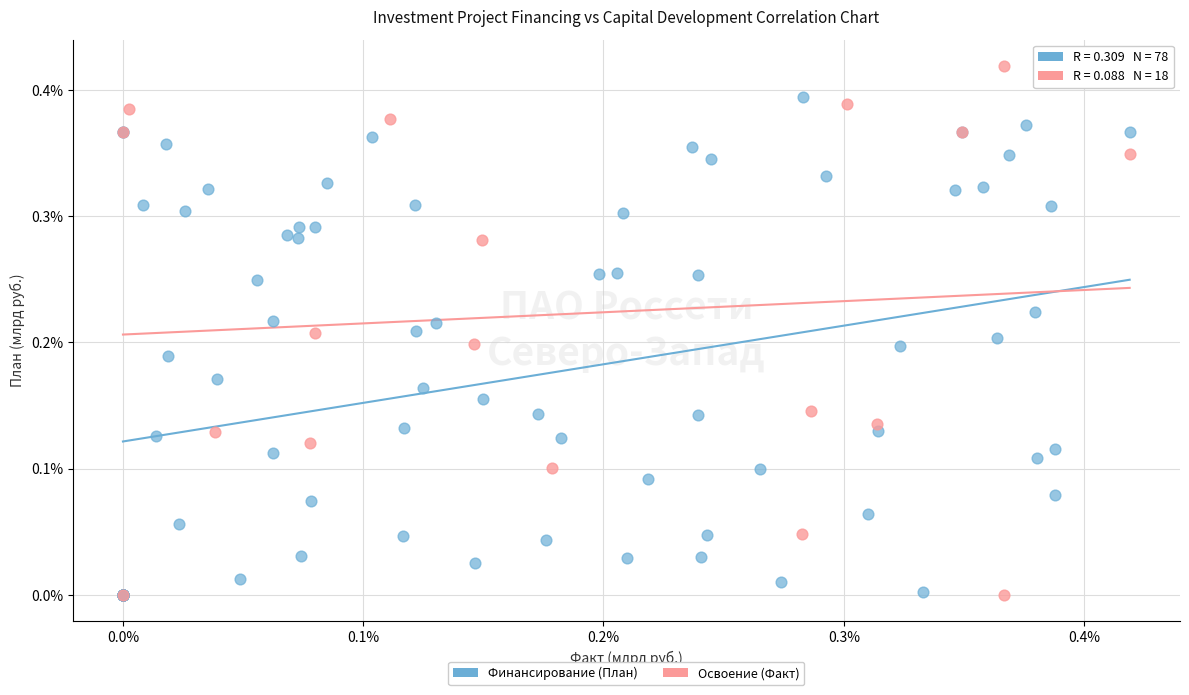

What are all the series names shown in the legend?

Финансирование (План), Освоение (Факт)